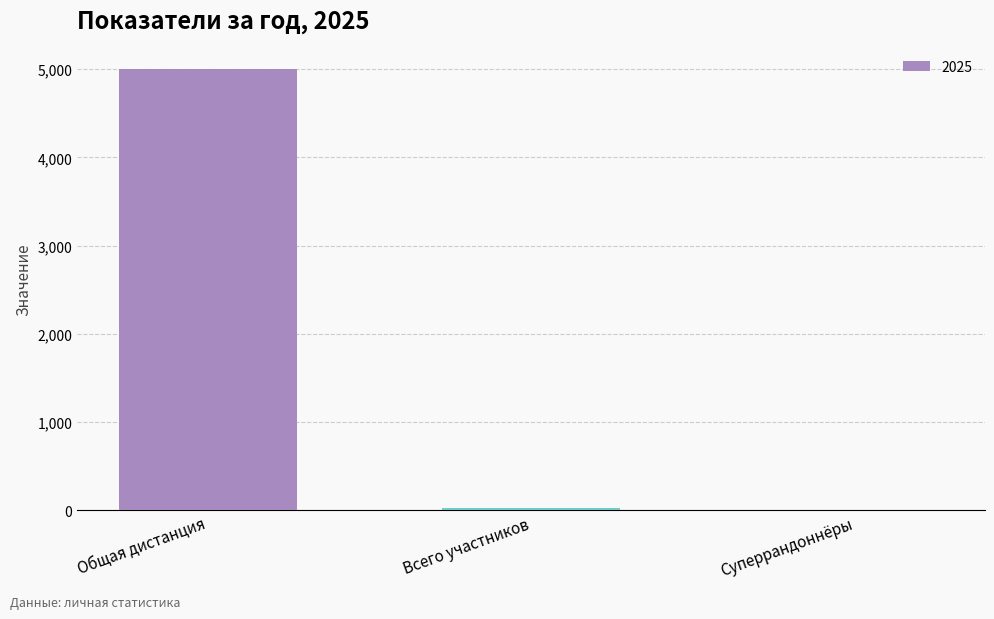

At which category does the chart reach its peak across all series?

Общая дистанция